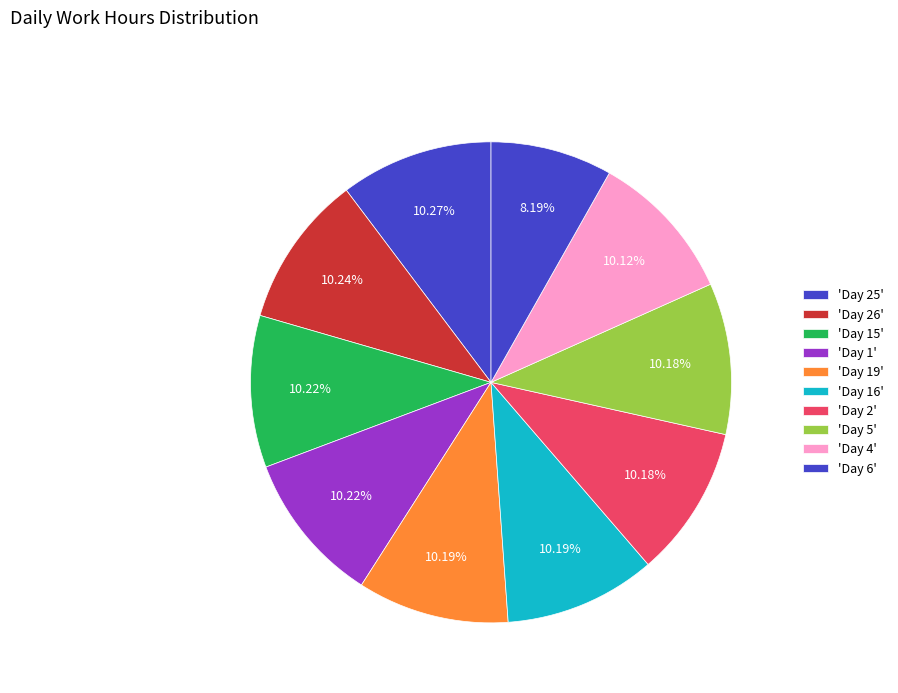

What is the largest slice in the pie chart?

Day 25